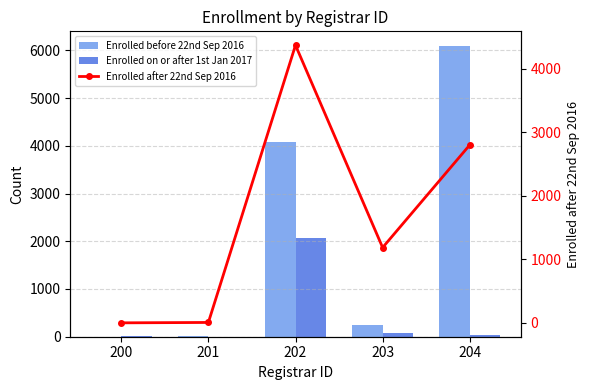

Which category has the highest value across all series?

204